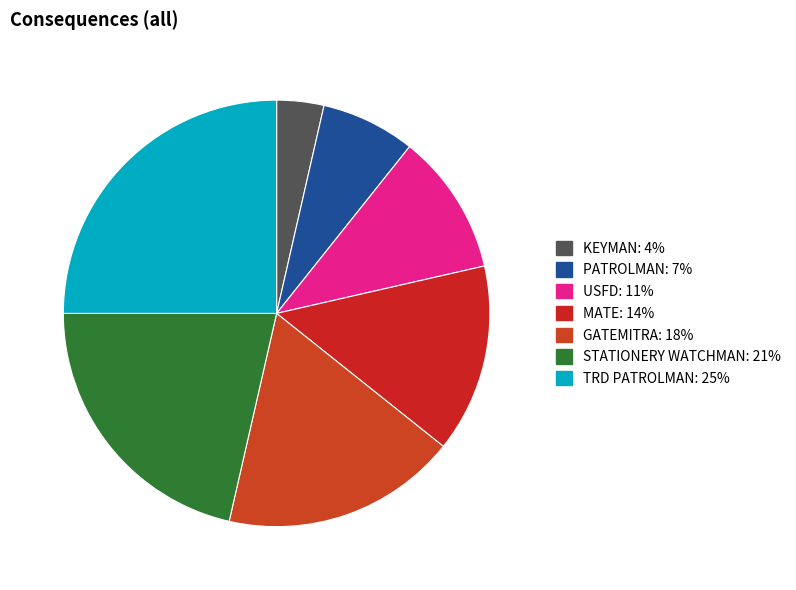

How many segments does this pie chart have?

7